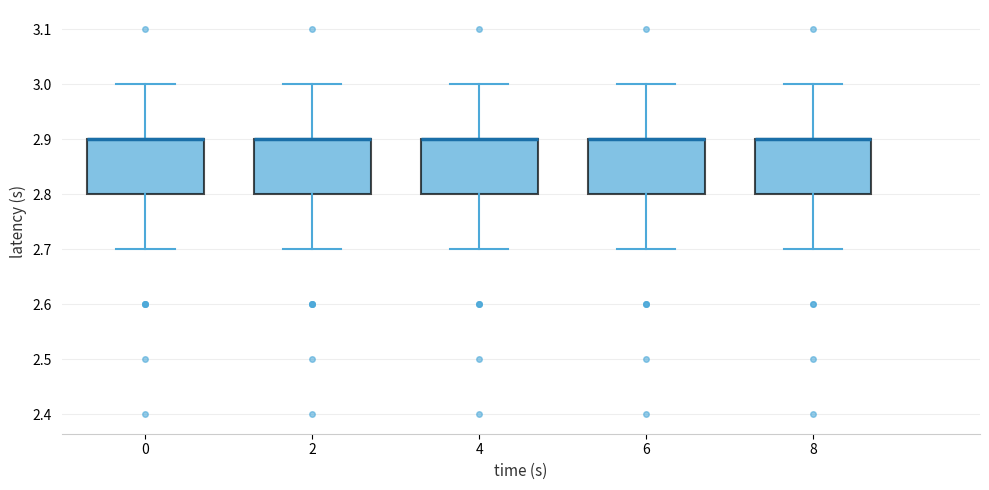

Reading left to right, read every box against the y-axis: the position of its median line, the range the box covers, and the ends of its whiskers. The values are not printed on the chart, so give them approximately, as read against the axis.

0: median 2.9 (drawn on the box's upper edge), box 2.8 to 2.9, whiskers 2.7 to 3.0
2: median 2.9 (drawn on the box's upper edge), box 2.8 to 2.9, whiskers 2.7 to 3.0
4: median 2.9 (drawn on the box's upper edge), box 2.8 to 2.9, whiskers 2.7 to 3.0
6: median 2.9 (drawn on the box's upper edge), box 2.8 to 2.9, whiskers 2.7 to 3.0
8: median 2.9 (drawn on the box's upper edge), box 2.8 to 2.9, whiskers 2.7 to 3.0